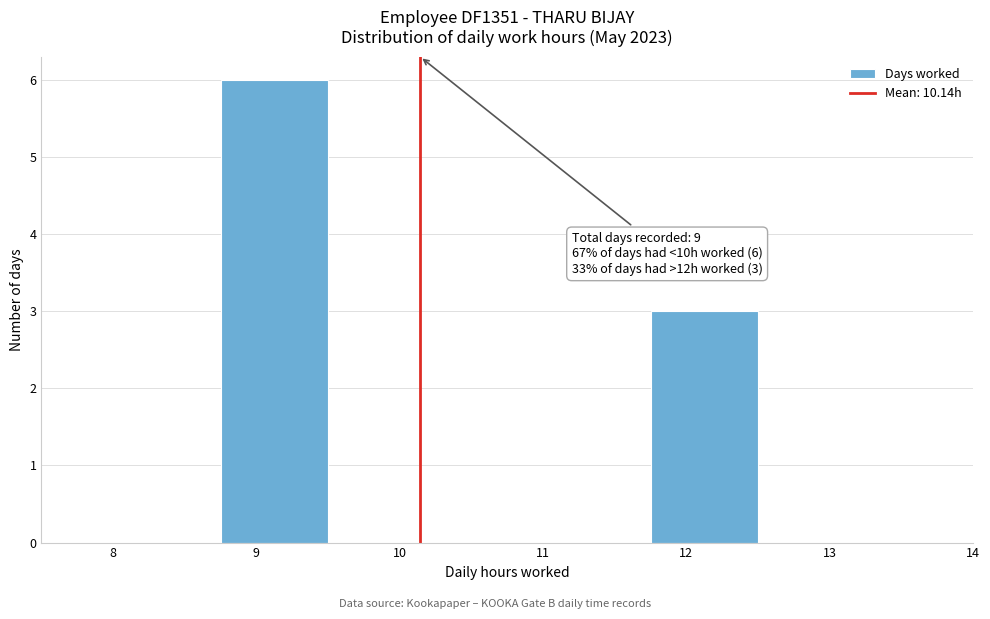

Which range on the x-axis has the tallest bar?

8.75 to 9.50